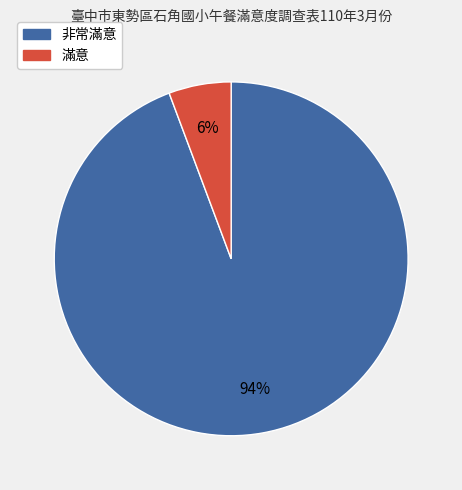

How many segments does this pie chart have?

2